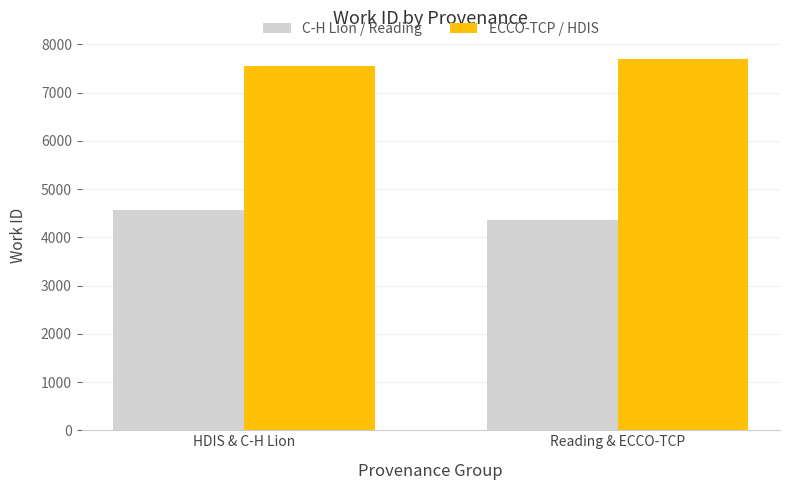

What value does the ECCO-TCP / HDIS series have at HDIS & C-H Lion, to the nearest 50?

7550